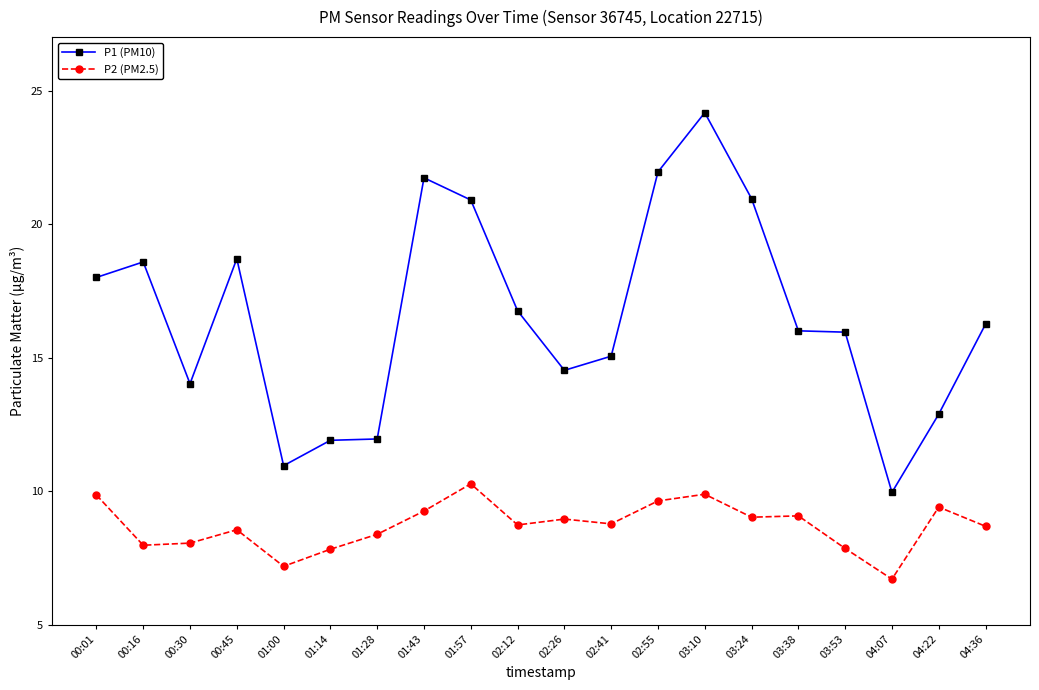

What is the maximum value for P2 (PM2.5)?

10.3